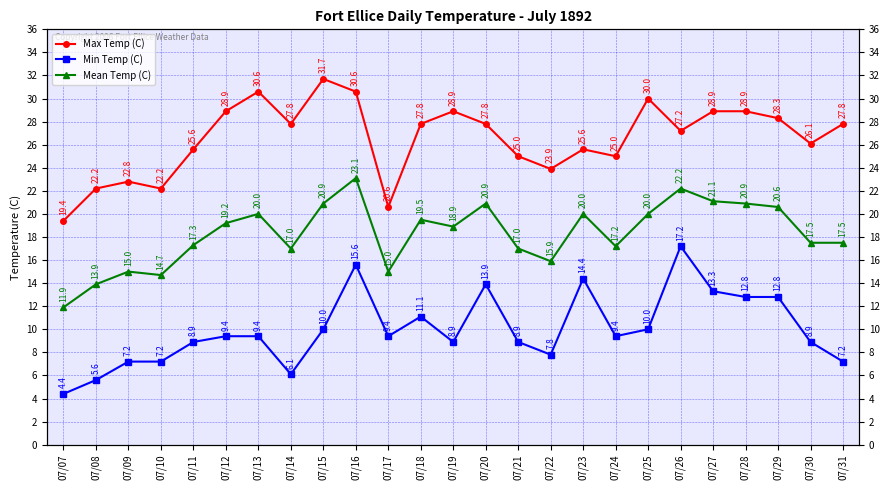

What is the minimum value for Max Temp (C)?

19.4